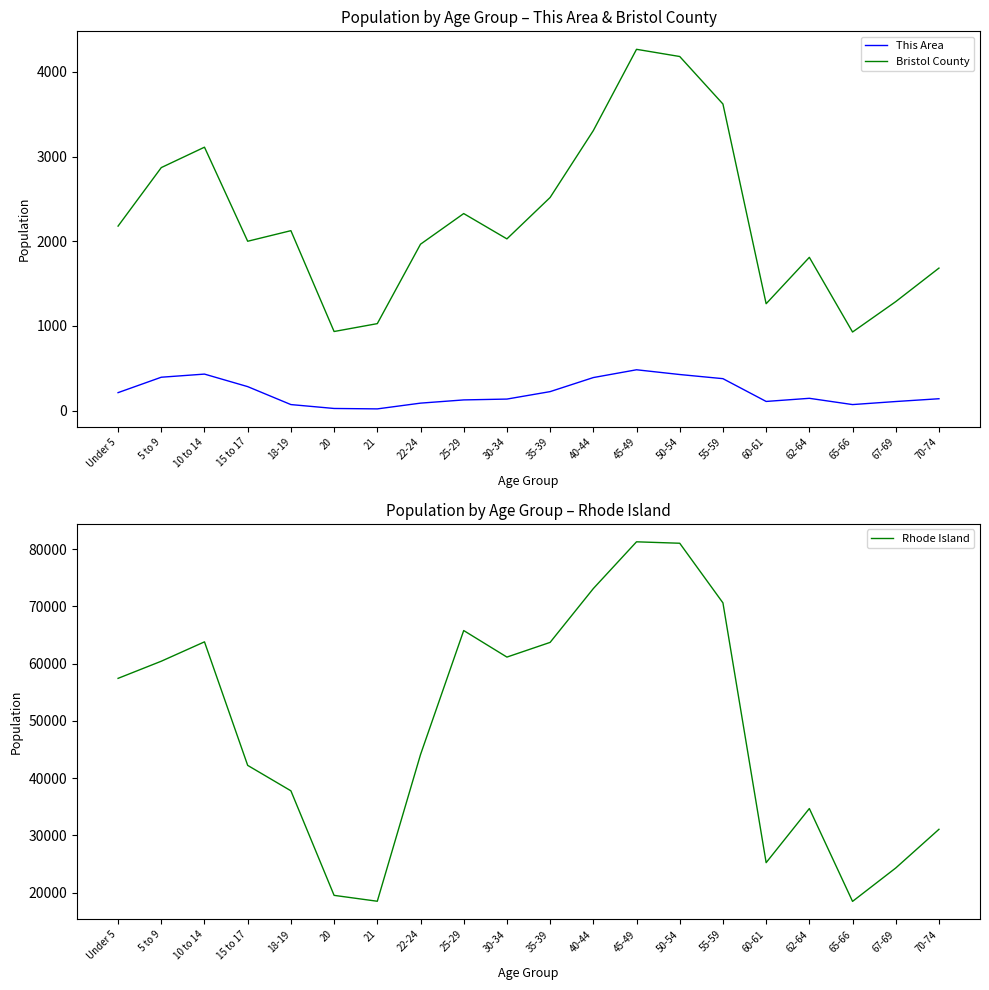

Is it true that Bristol County equals 934 at 20?

True